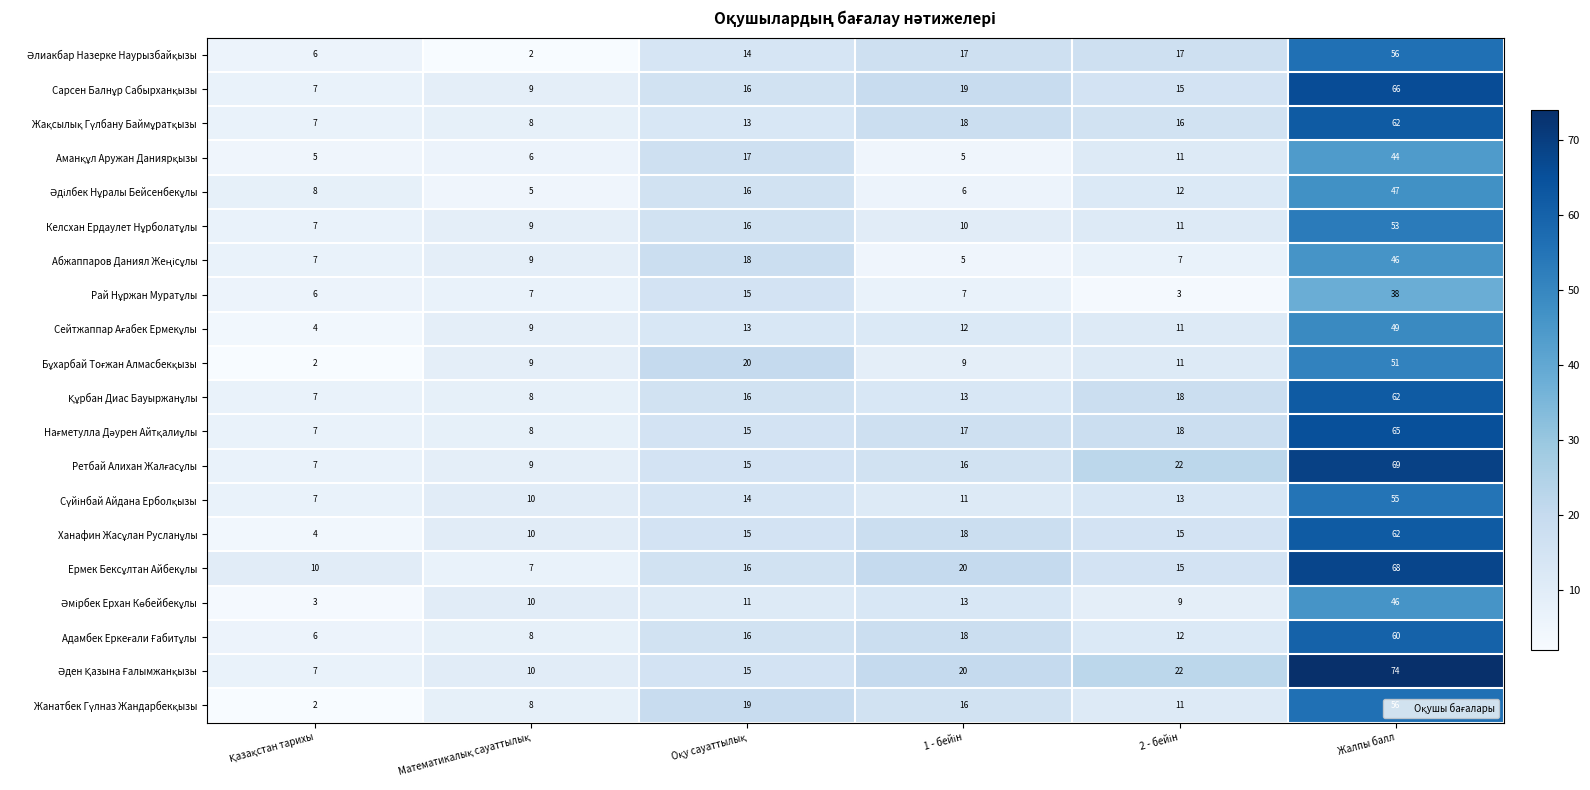

What is the greatest value displayed?

74